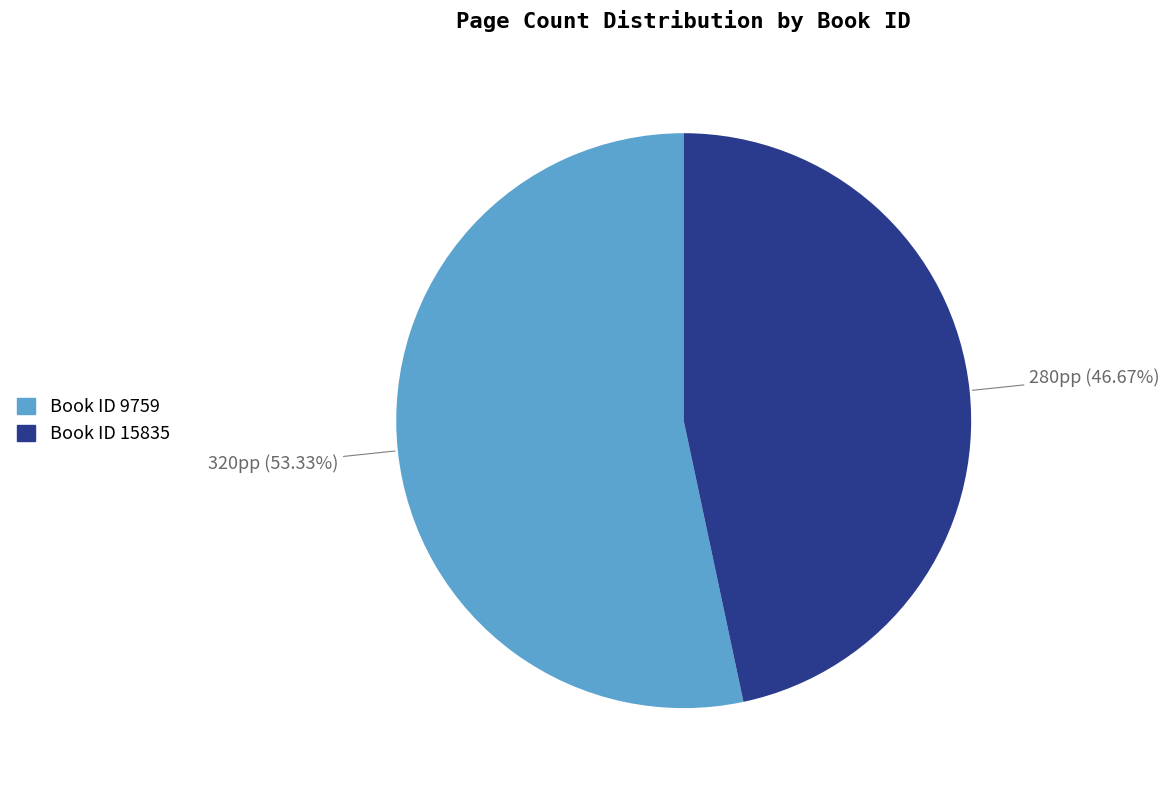

Is there a majority slice in this chart?

Yes